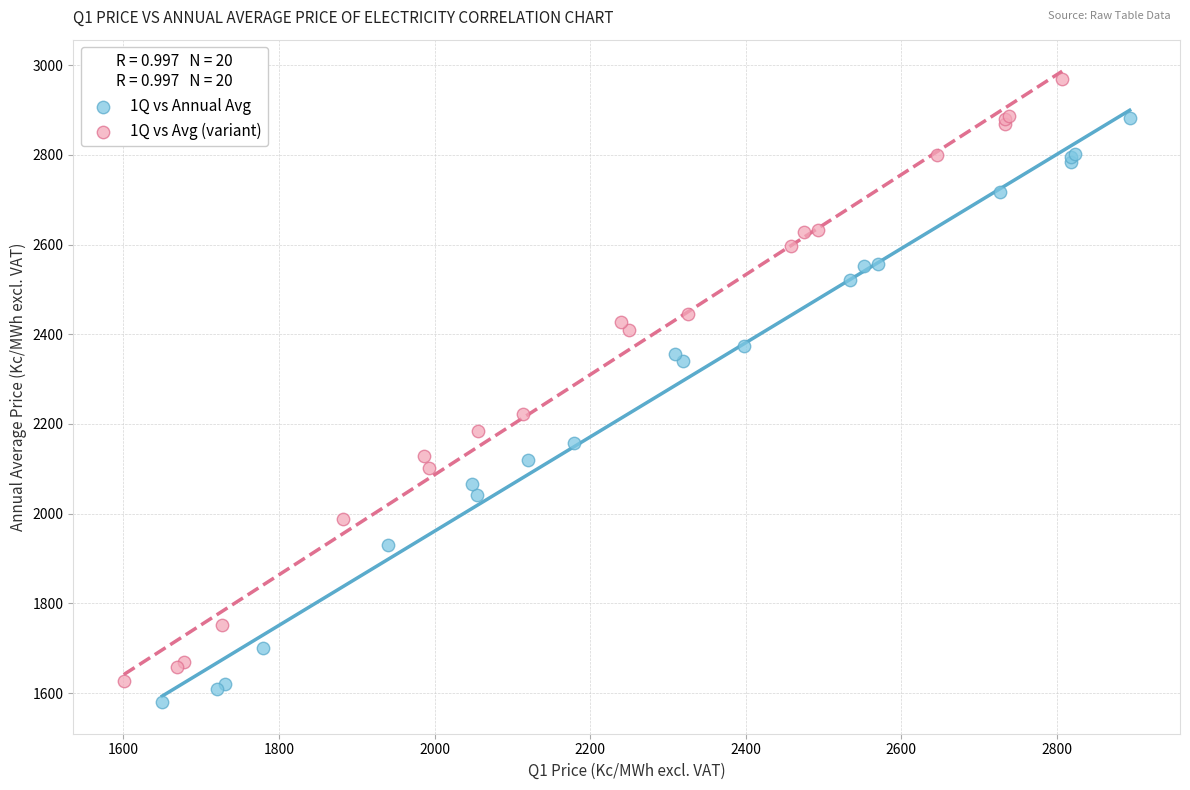

Which series has the widest spread of Y values?

1Q vs Avg (variant)